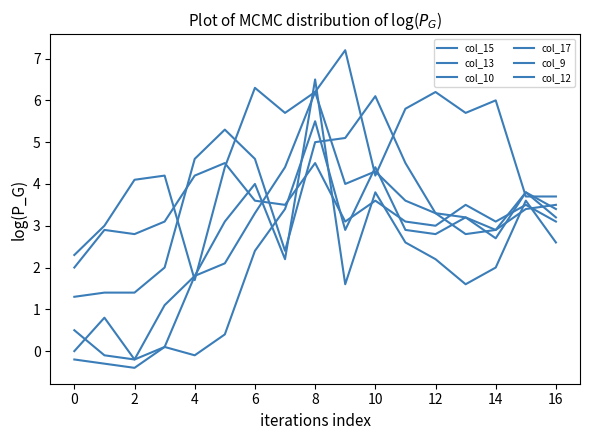

What is the maximum value shown in the chart?

7.2